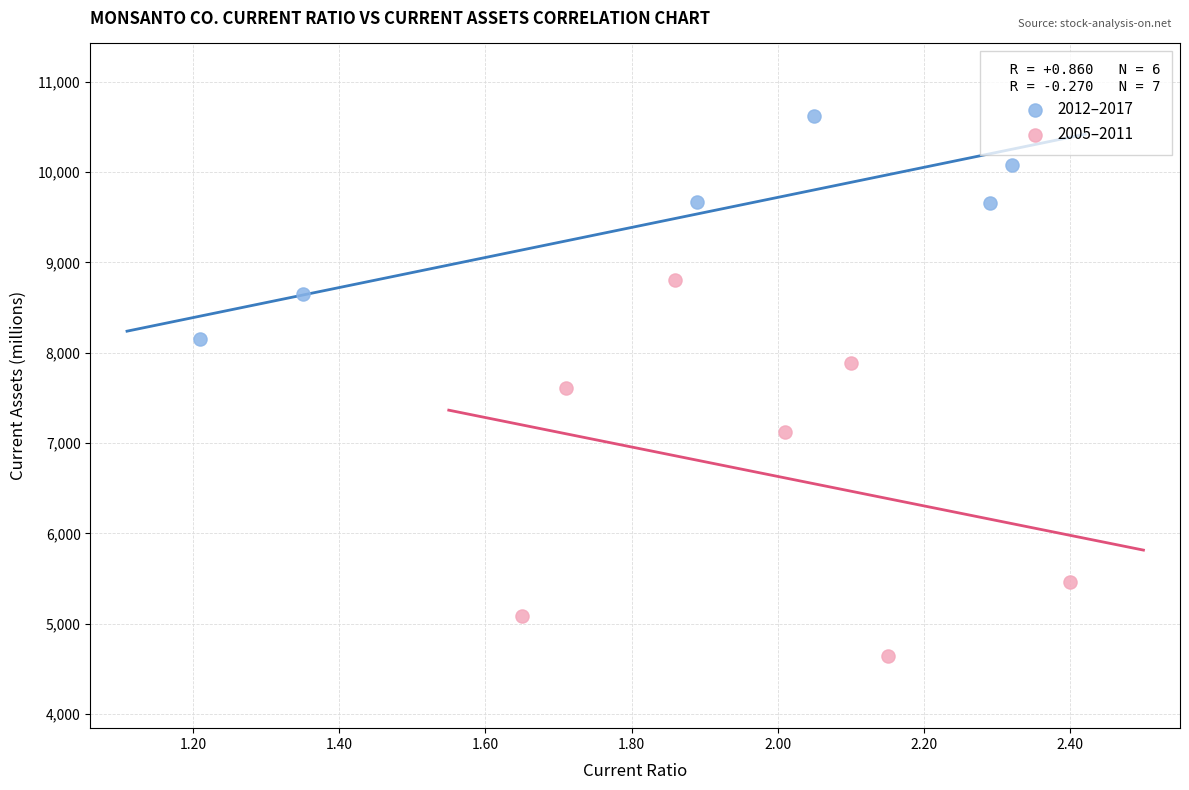

Which series reaches the minimum Y coordinate?

2005–2011